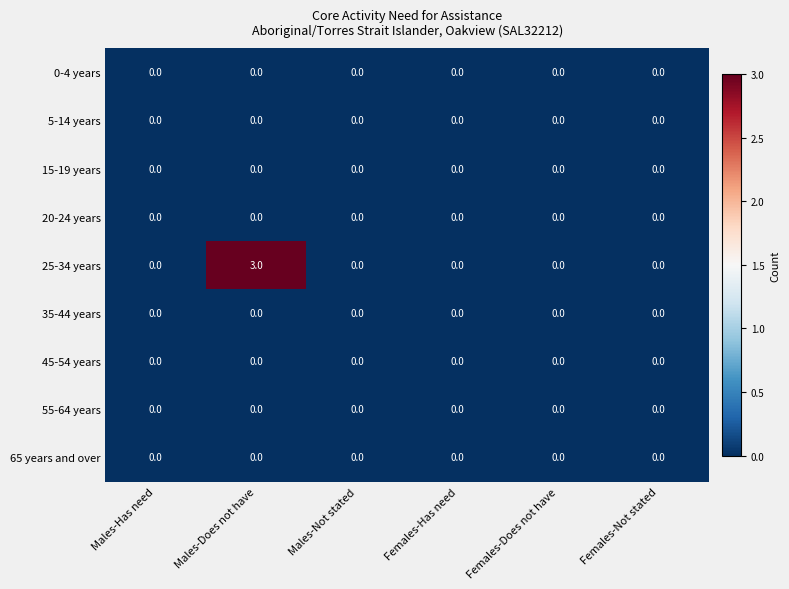

What is the maximum value shown in the chart?

3